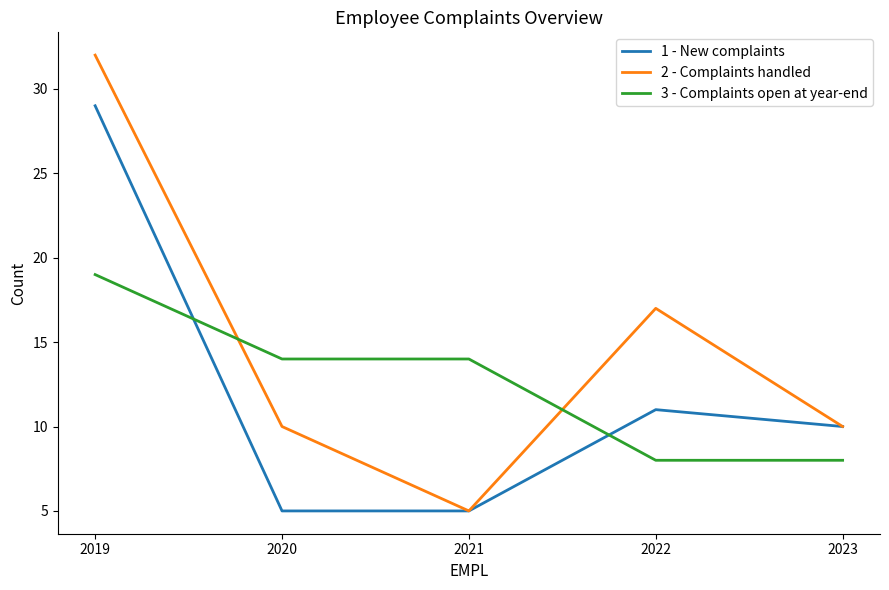

Between which two adjacent categories do 3 - Complaints open at year-end and 2 - Complaints handled first intersect?

2019 and 2020